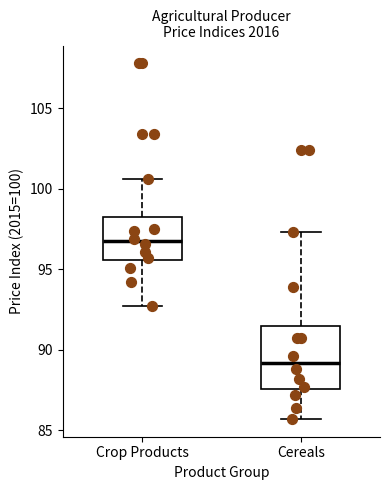

Where does the median line of the box for Cereals sit on the y-axis? The values are not printed on the chart, so give them approximately, as read against the axis.

89.0